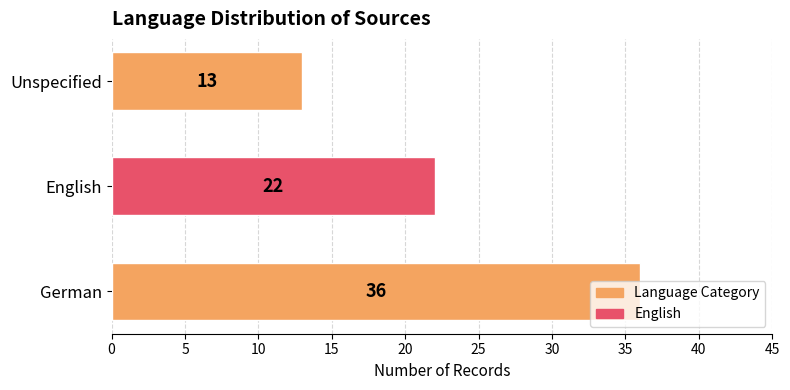

What is the sum of all values?

71